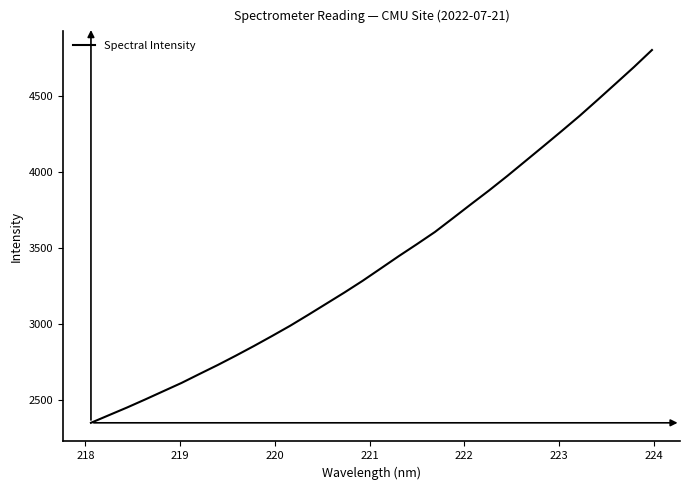

What is the minimum value shown in the chart?

2347.9